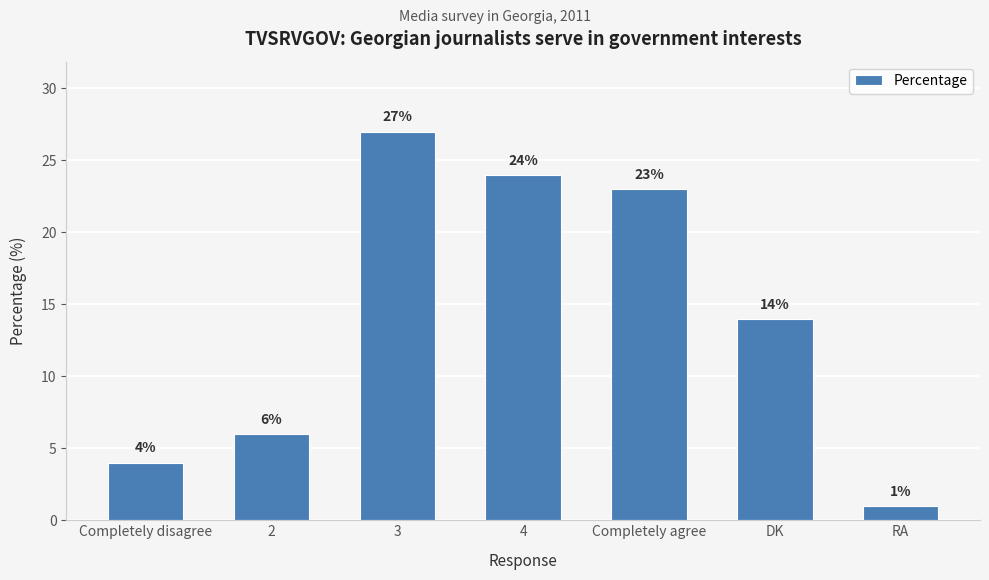

What is the label of the 5th bar from the left?

Completely agree